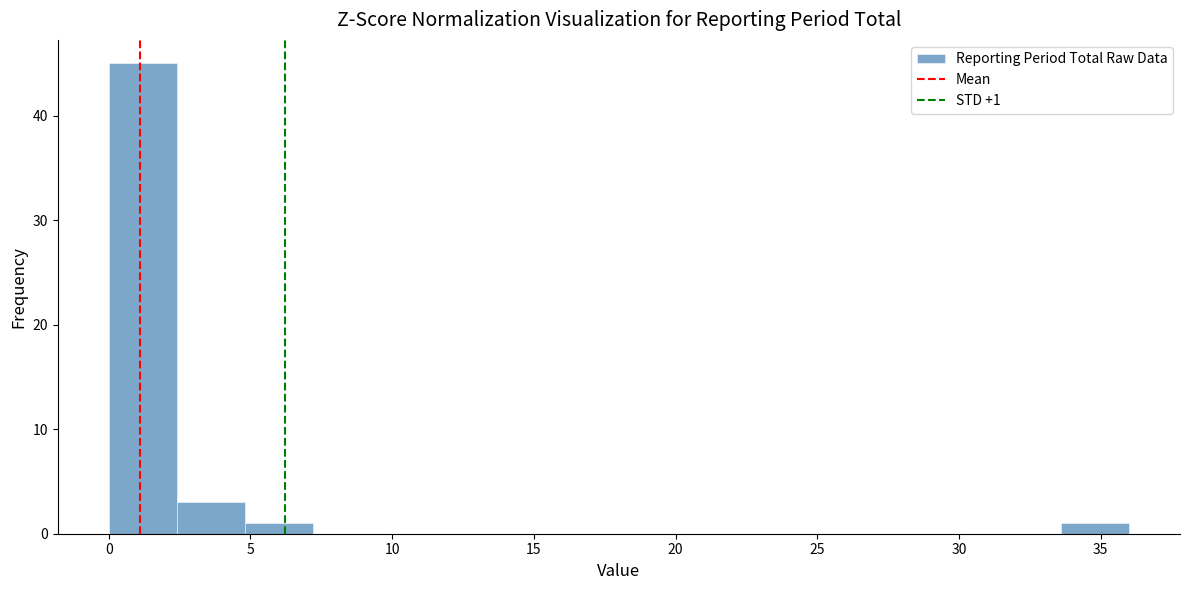

Which range on the x-axis has the tallest bar?

0.0 to 2.4